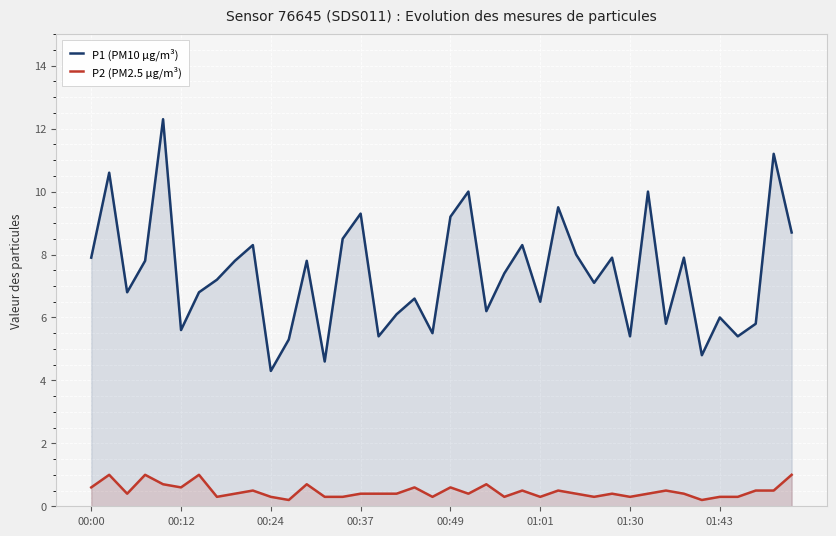

Rank the series by their average value, from lowest to highest.

P2 (PM2.5 µg/m³), P1 (PM10 µg/m³)